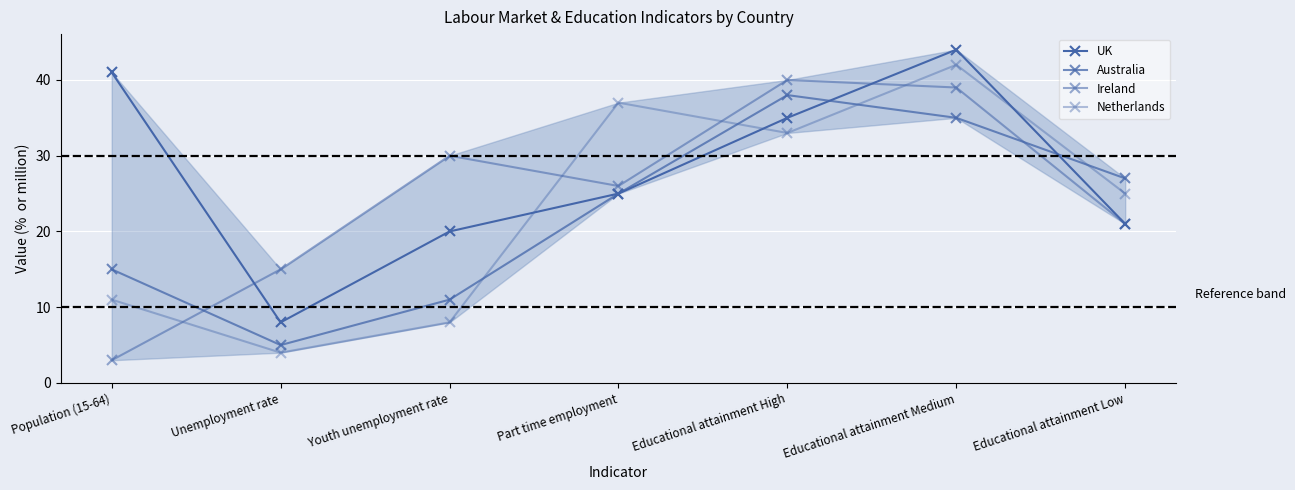

At which label does Australia reach its peak?

Educational attainment High